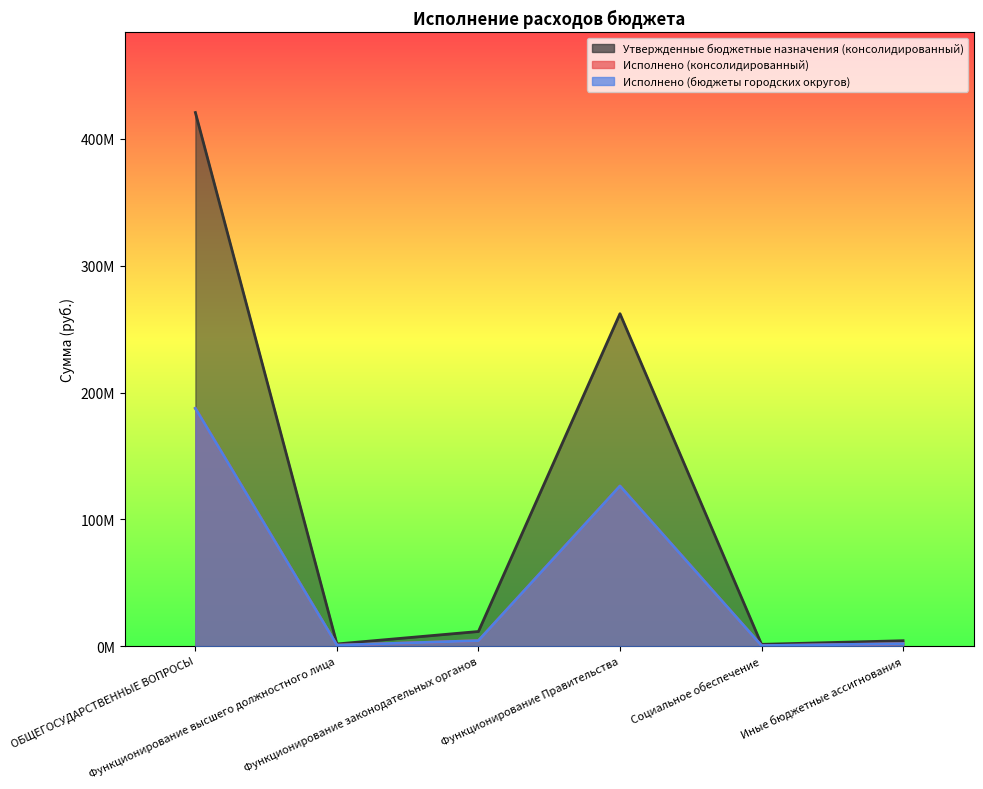

What is the difference between the Утвержденные бюджетные назначения (консолидированный) values at Функционирование Правительства and ОБЩЕГОСУДАРСТВЕННЫЕ ВОПРОСЫ?

158642833.1